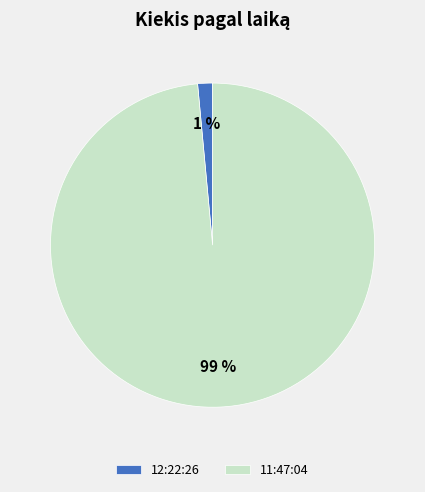

Rank the categories by value from highest to lowest.

11:47:04, 12:22:26